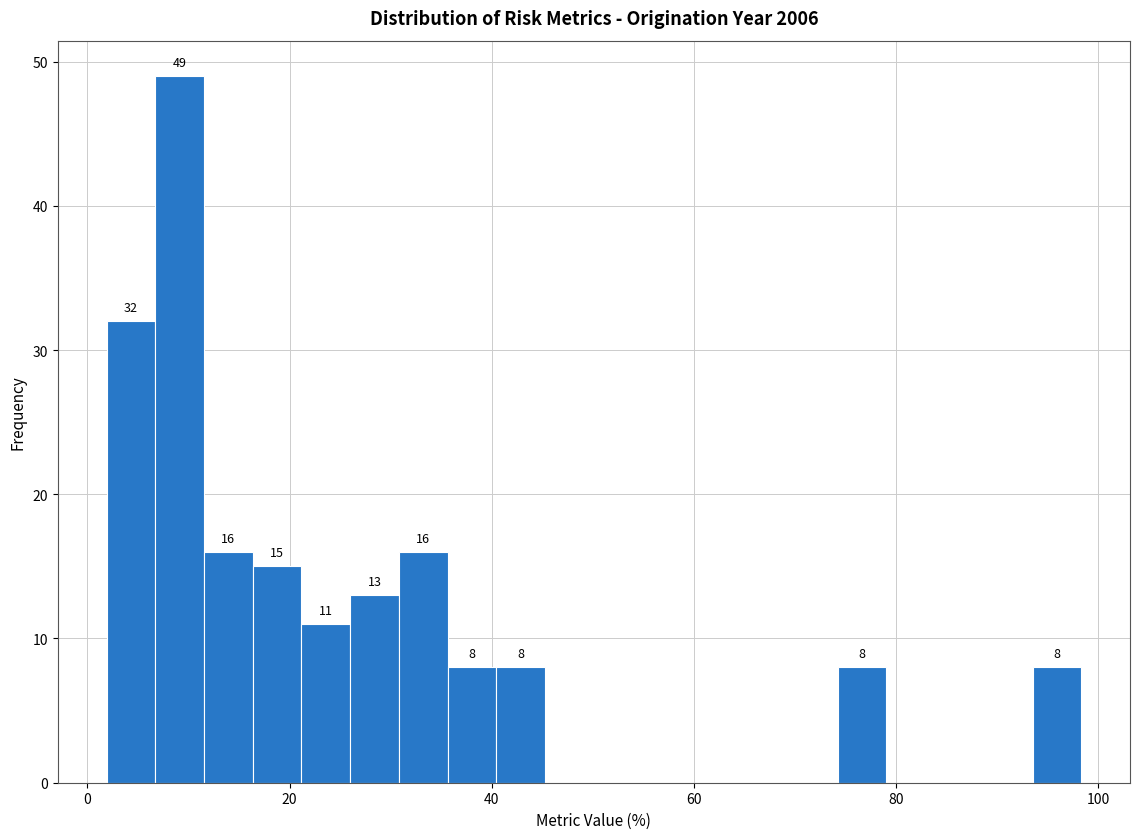

Around what value on the x-axis is the tallest bar? Give the approximate position of its centre, as read against the axis.

10